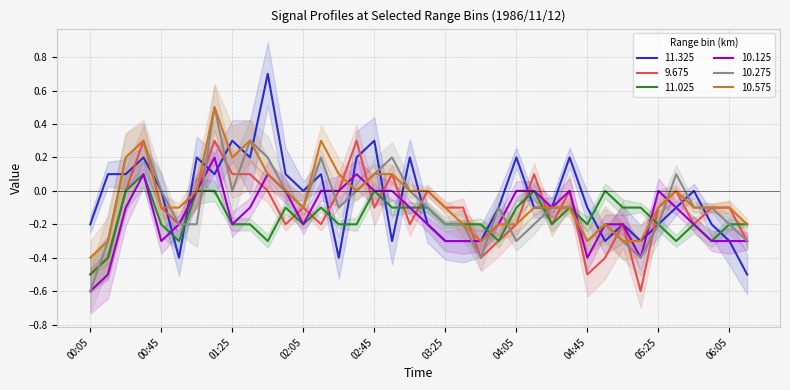

True or false: 11.025 and 10.575 cross at least once.

True